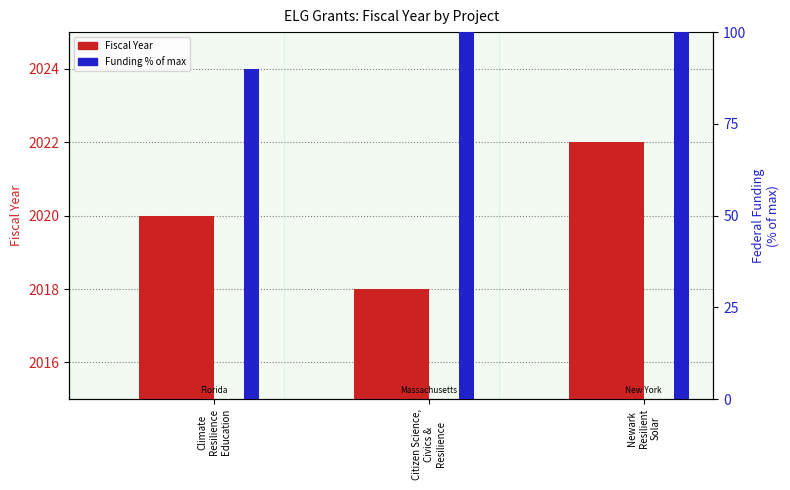

What is the maximum value shown in the chart?

2022.0